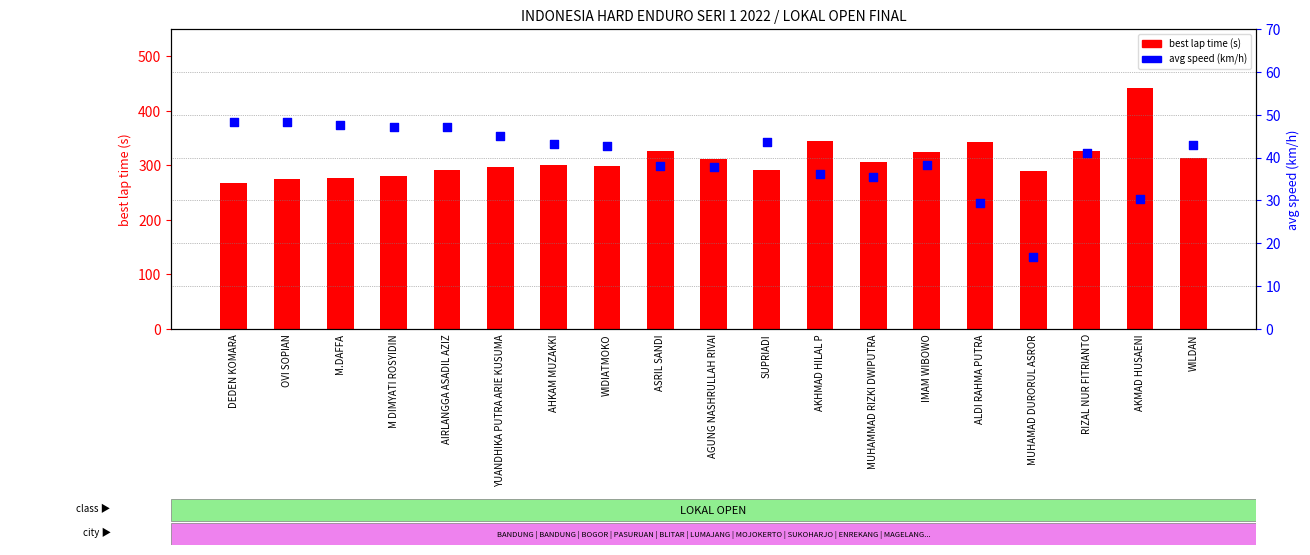

What is the total value across all series at OVI SOPIAN?

323.3